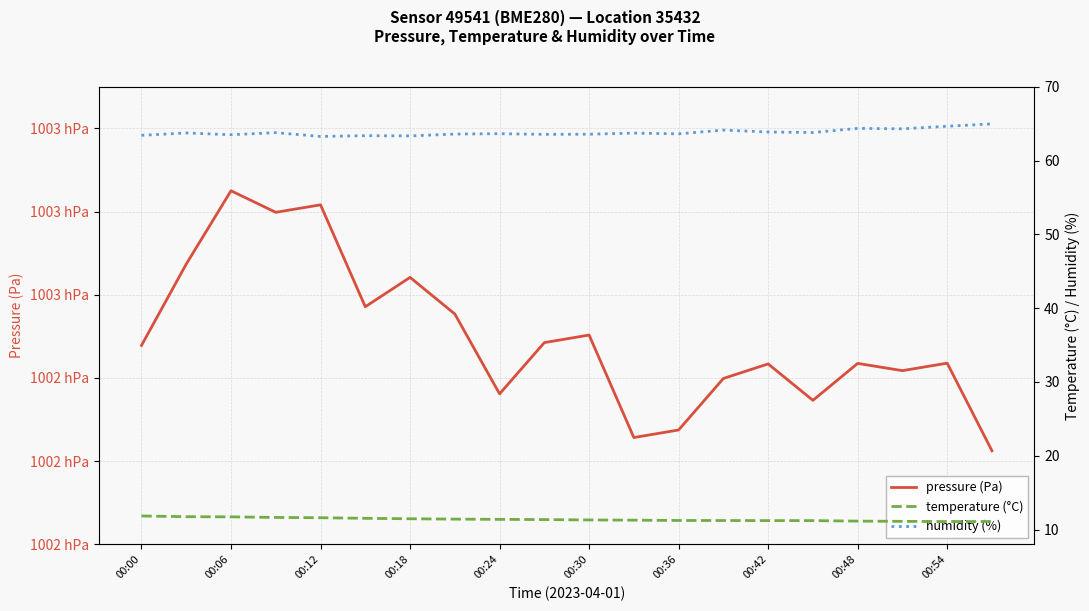

What is the difference between the pressure (Pa) values at 00:18 and 00:42?

12.2